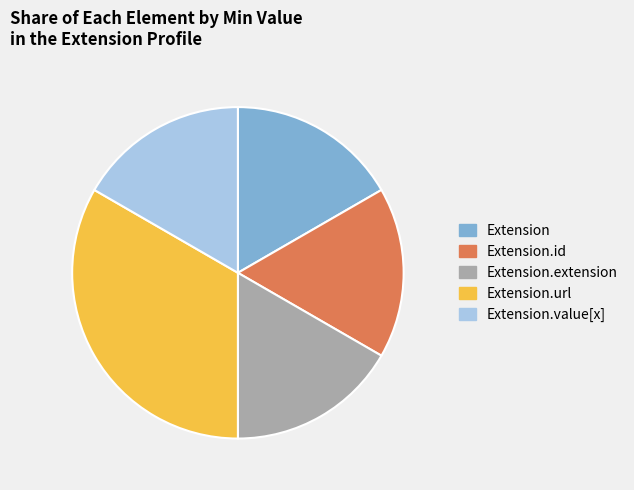

Which category has the biggest portion of the pie?

Extension.url